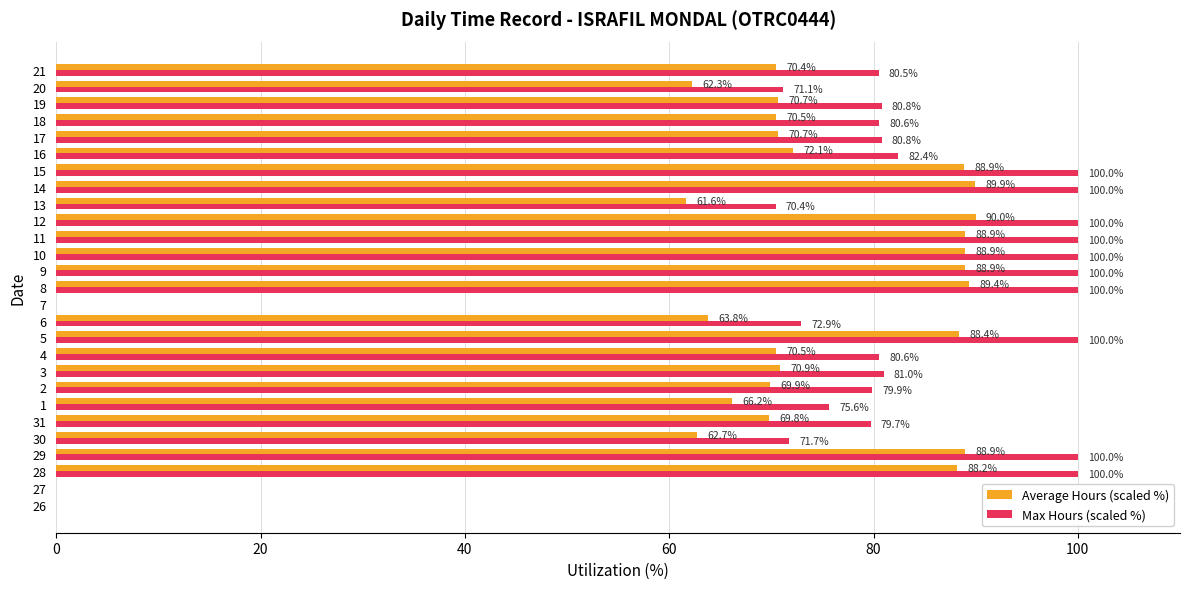

Is the value of Max Hours (scaled %) at 15 greater than the value of Average Hours (scaled %) at 18?

Yes